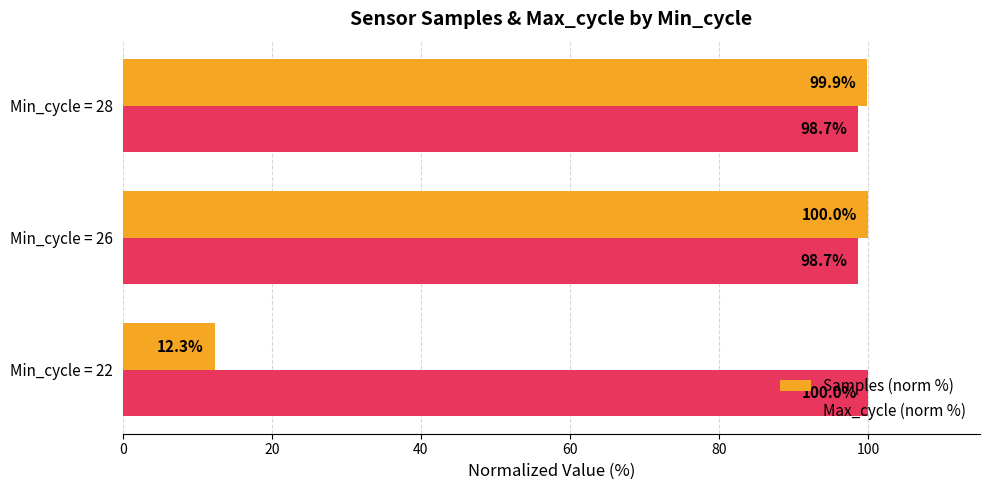

At which category is the sum across all series the highest?

Min_cycle = 26